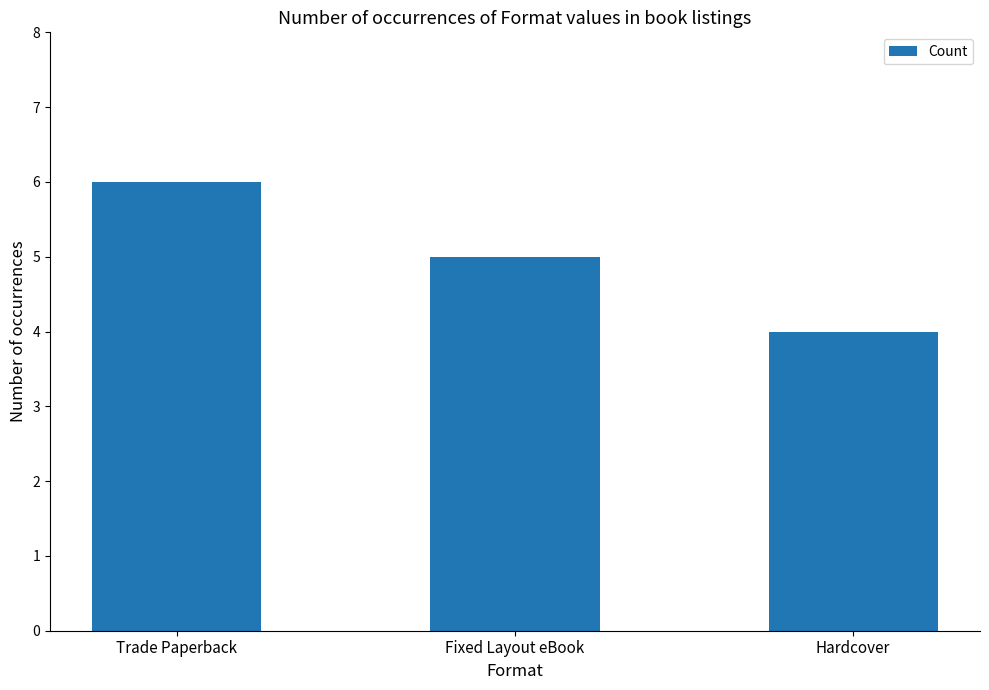

What is the value of the 1st bar from the left?

6